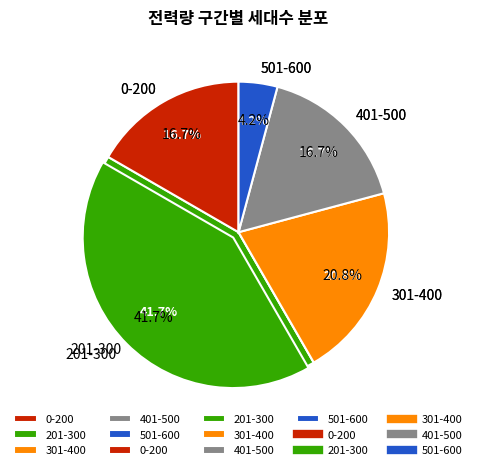

To the nearest percent, what is the average slice percentage?

20%